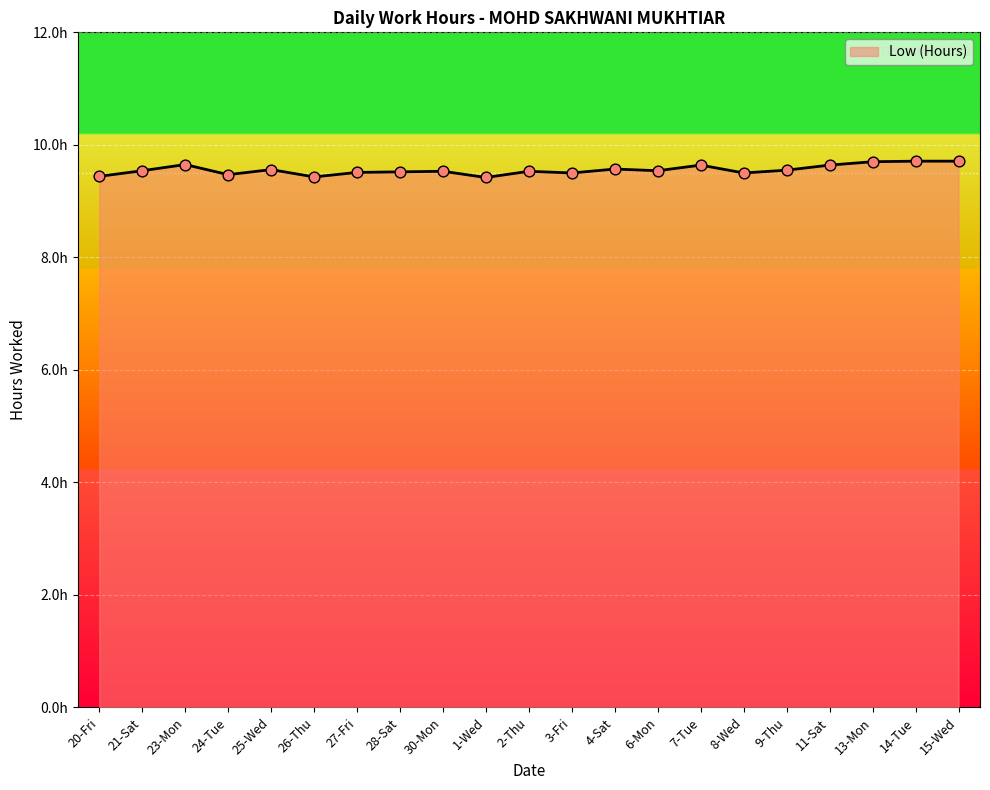

Does the chart have visible grid lines?

Yes